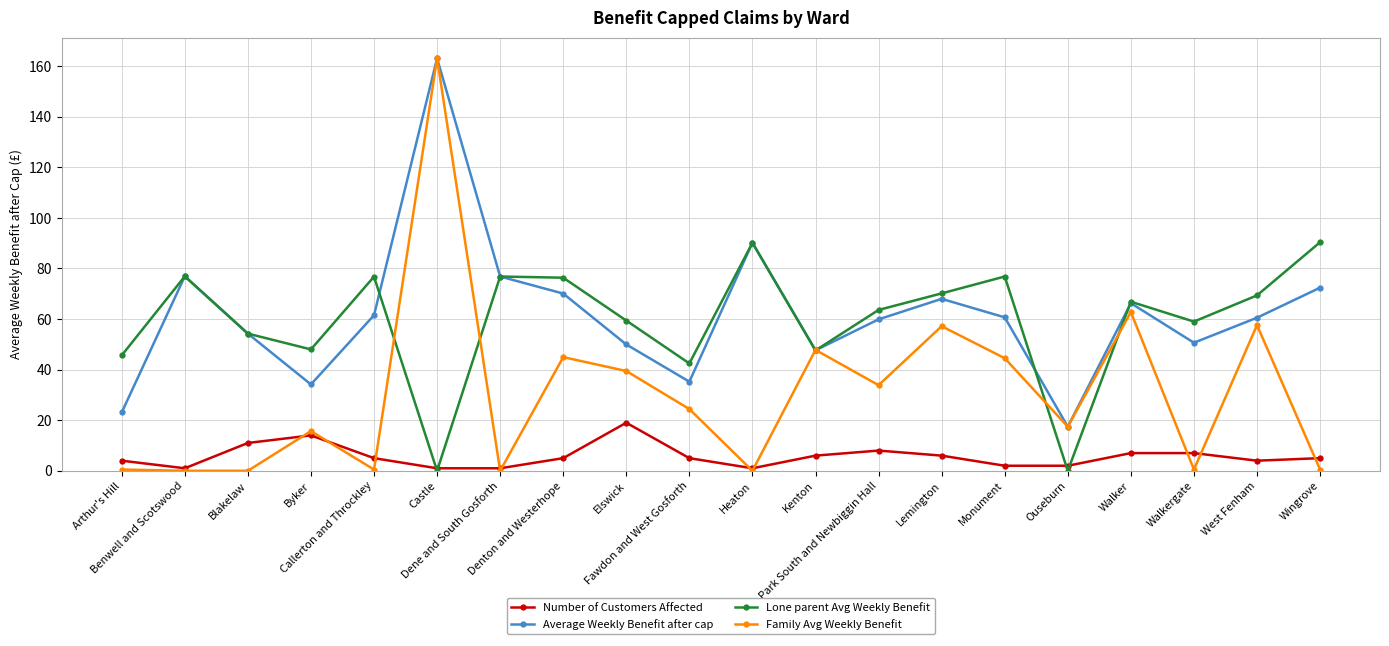

What is the value of the Lone parent Avg Weekly Benefit point at the 11th from the left?

90.1